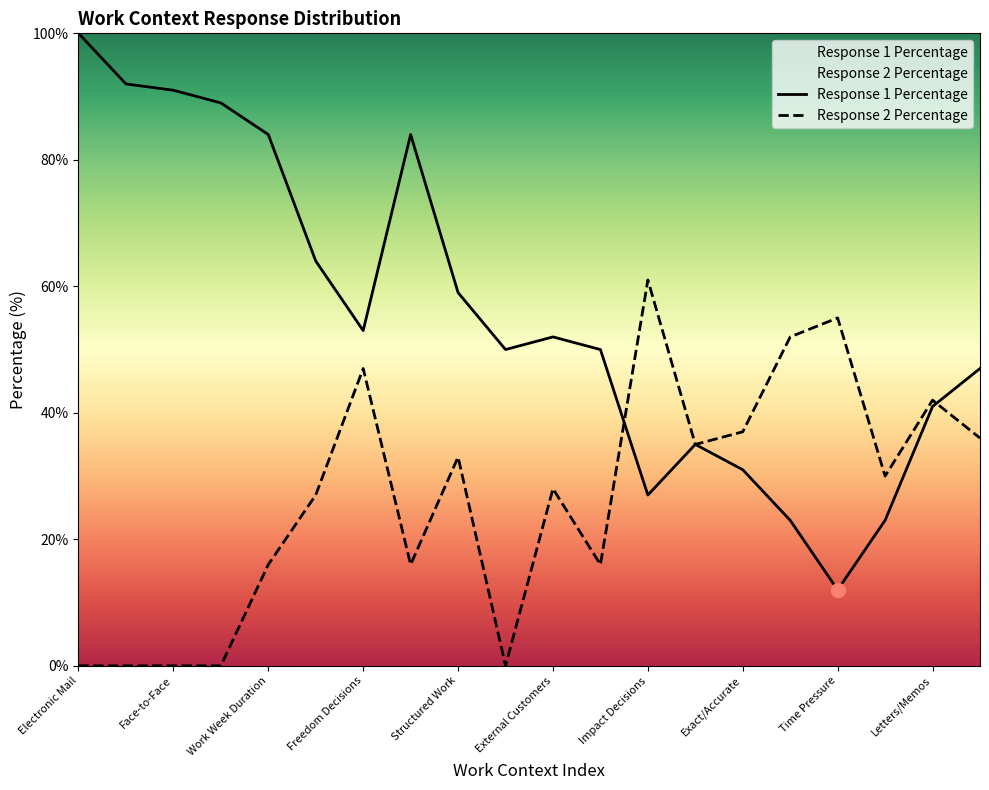

Which series contains the lowest Y value?

Response 2 Percentage